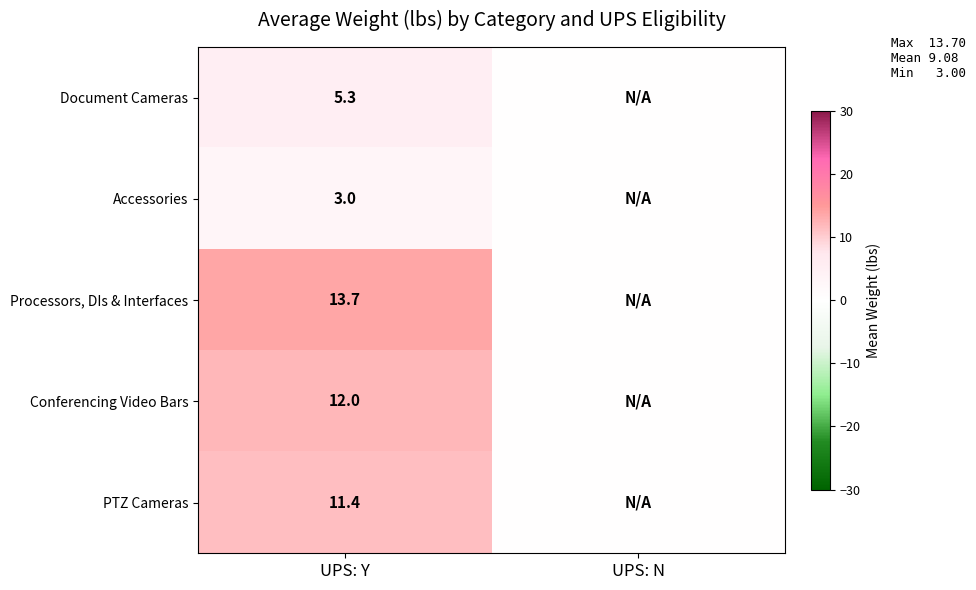

What is the spread (max minus min) of values at UPS: Y?

10.7